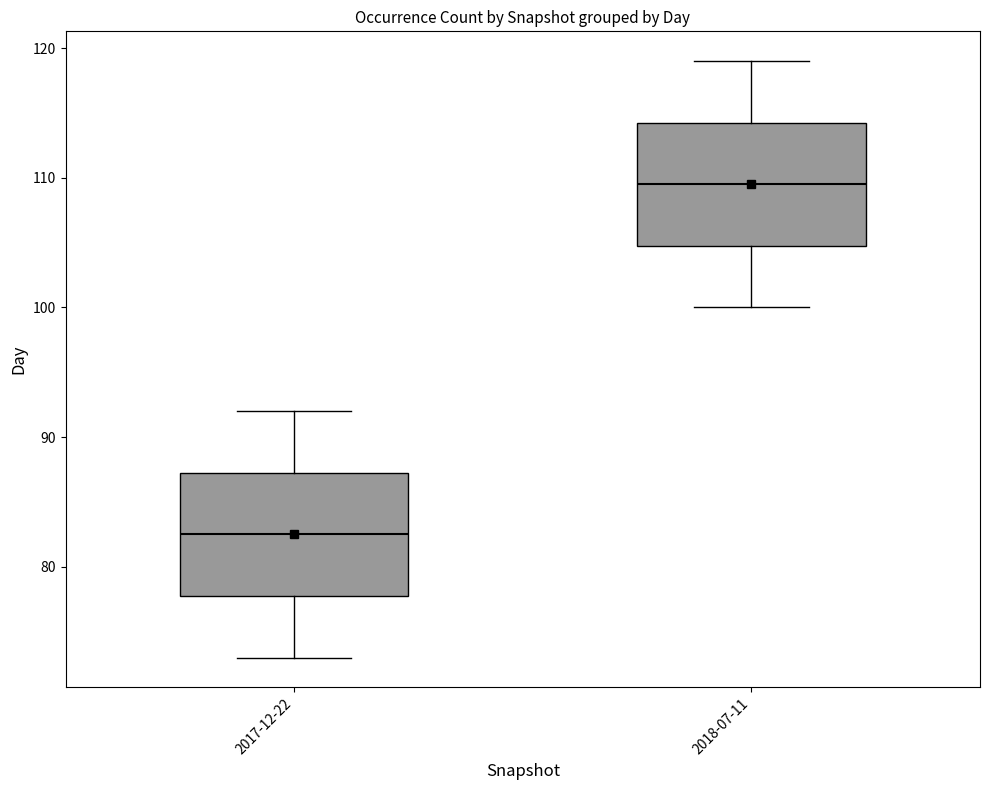

Which box's median line is the lowest?

2017-12-22